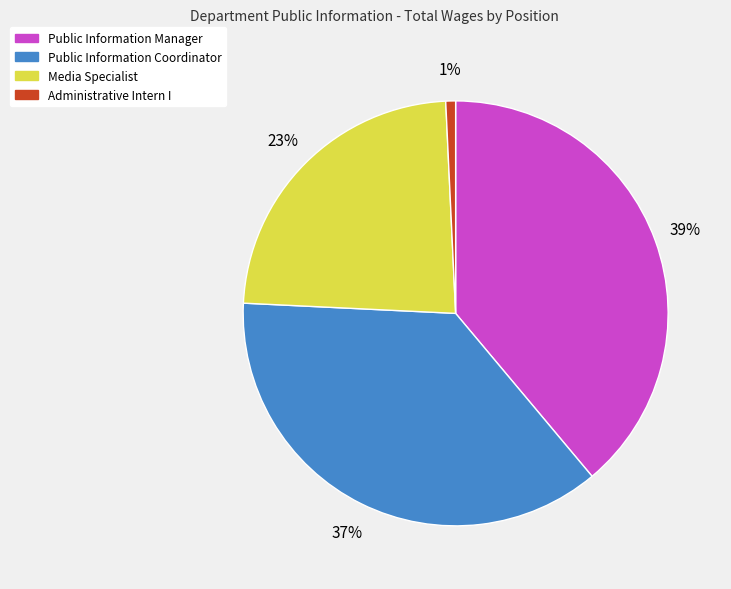

Count the number of slices in the pie.

4